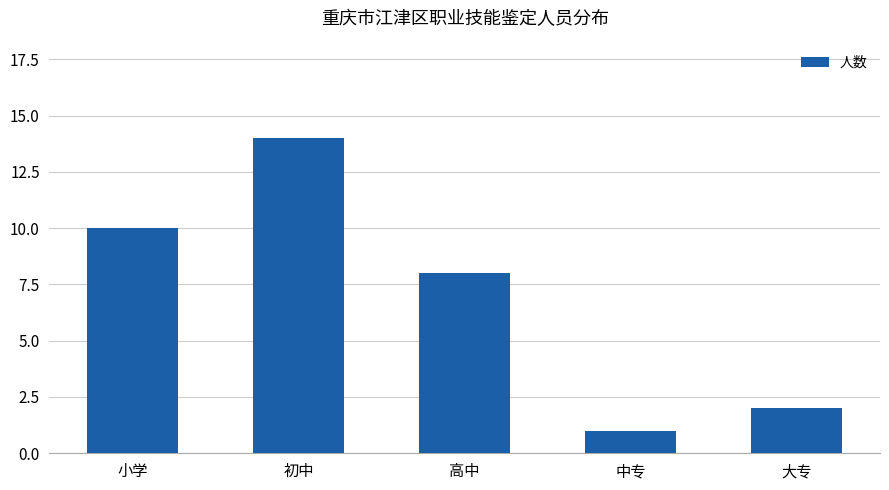

What is the average value?

7